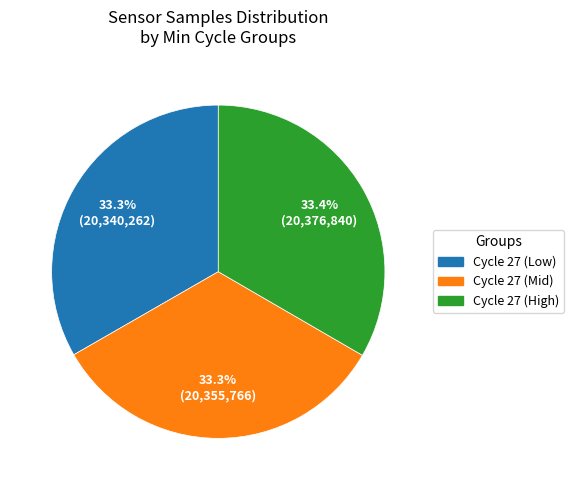

Is there a majority slice in this chart?

No